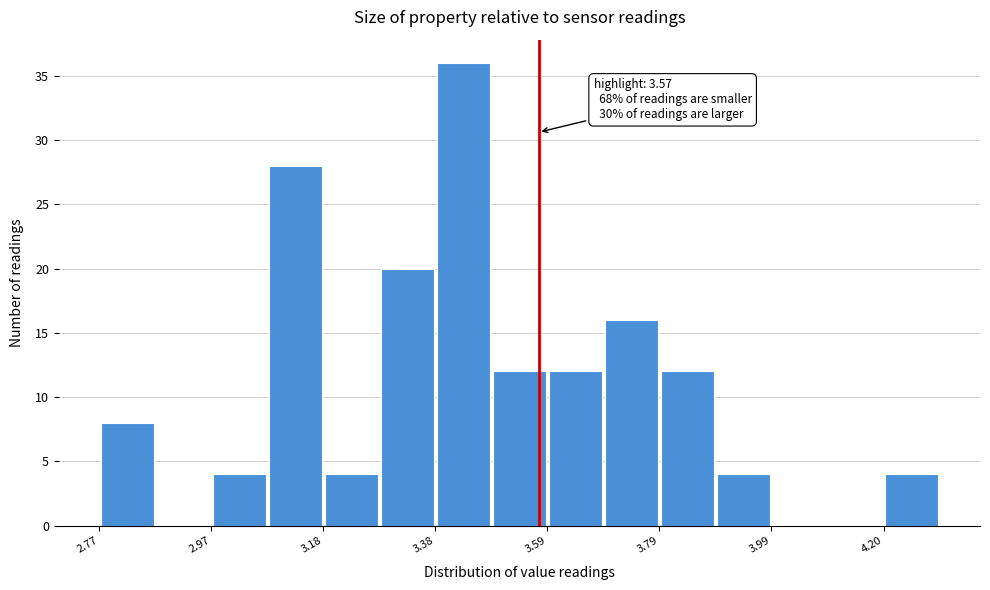

Around what value on the x-axis is the tallest bar? Give the approximate position of its centre, as read against the axis.

3.45